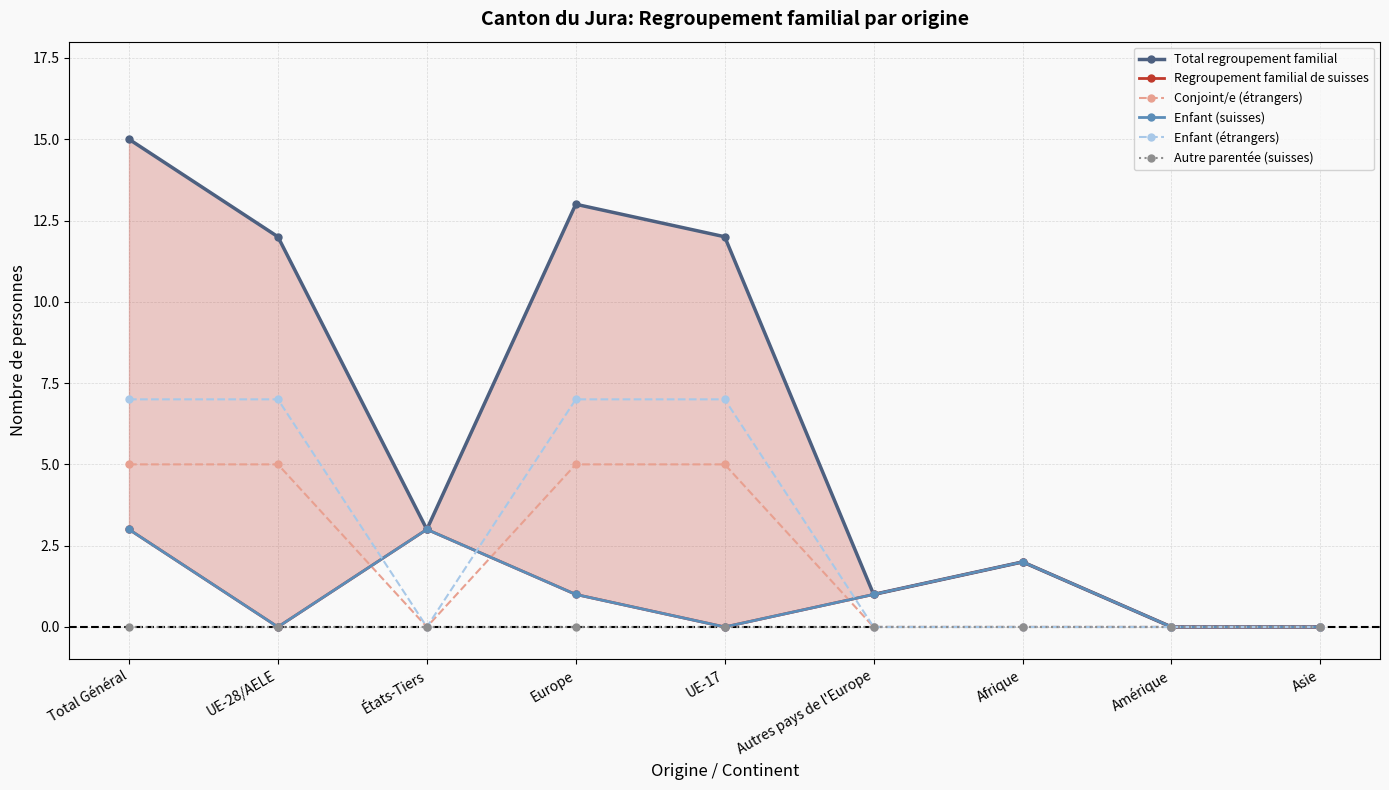

Is this an area chart (filled region under the line)?

No